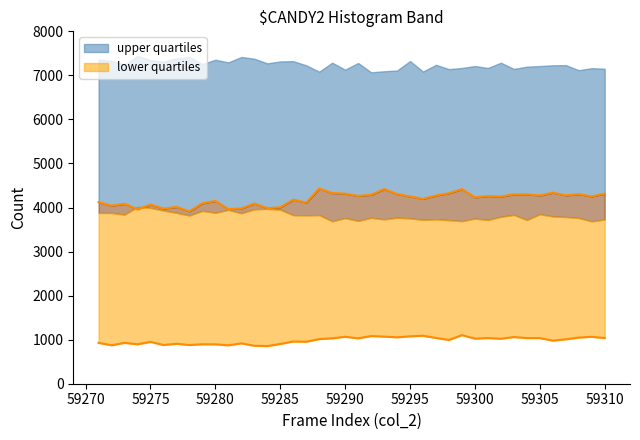

How many data points in lower line are less than 1013?

20